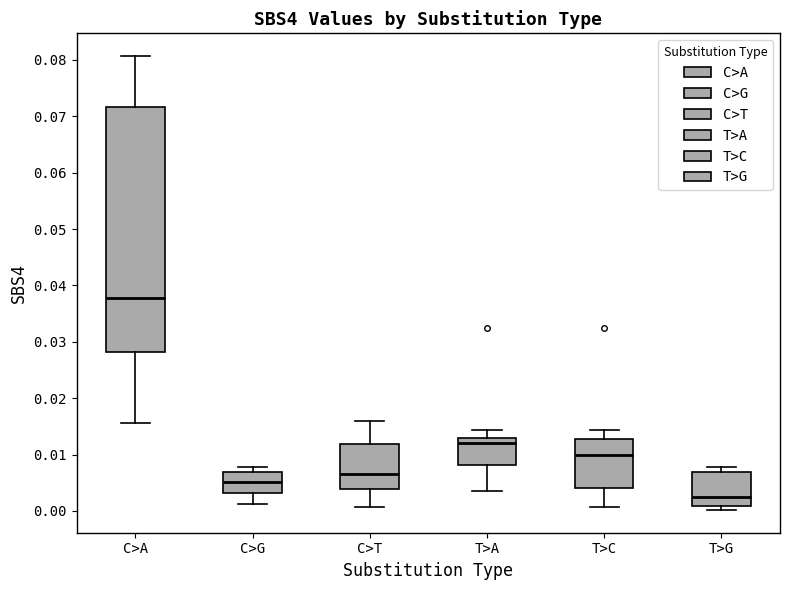

Where does the lower whisker of the box for C>A end on the y-axis? The values are not printed on the chart, so give them approximately, as read against the axis.

0.016